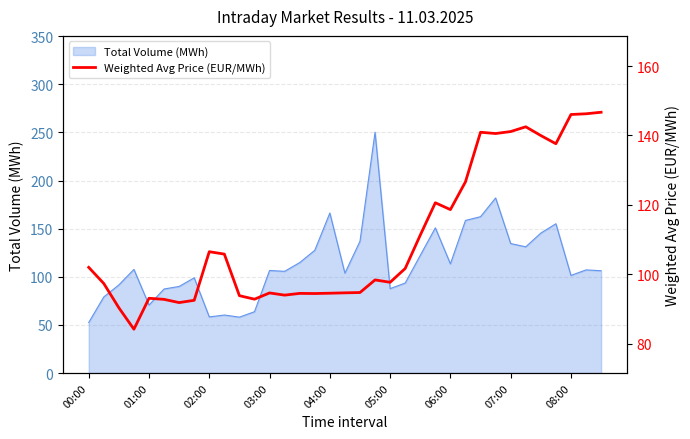

True or false: Total Volume (MWh) has a value of 70.7 at 01:00.

True